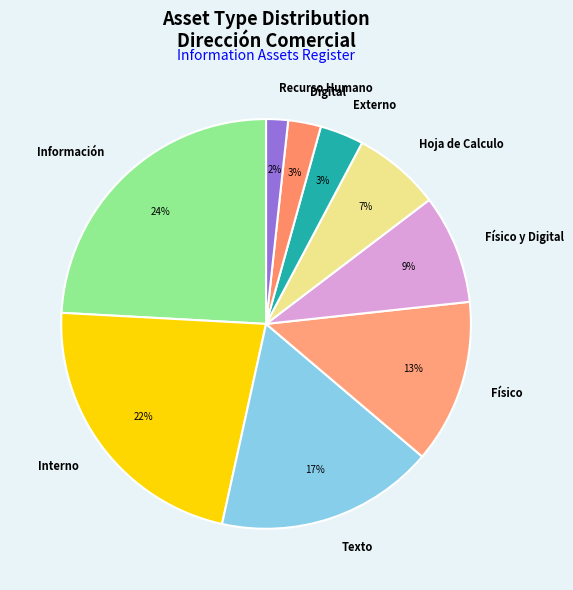

Combined, do Digital and Interno account for over 50%?

No